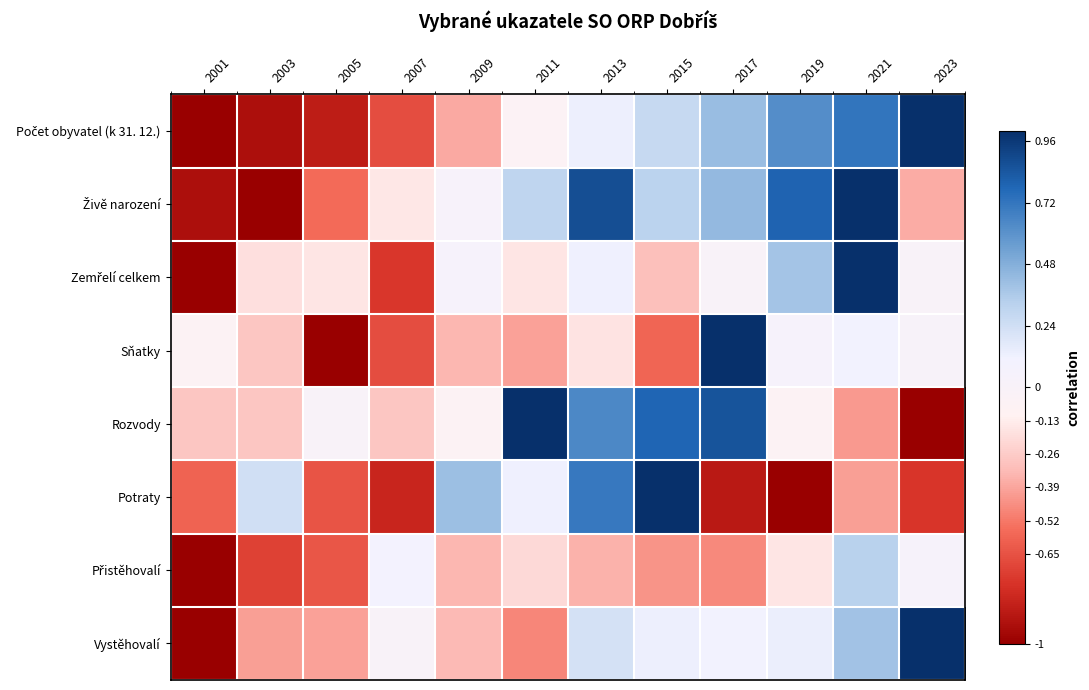

Which series has the largest range (max minus min)?

Počet obyvatel (k 31. 12.)